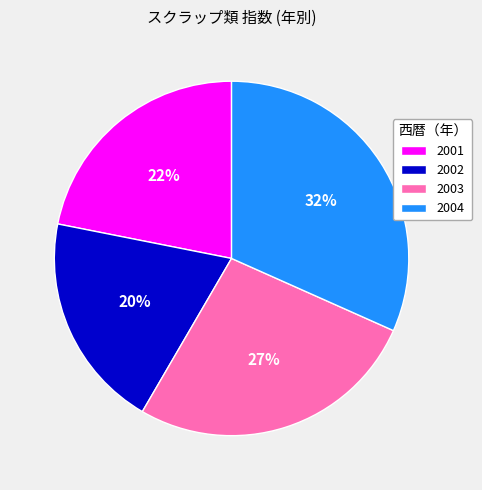

Count the number of slices in the pie.

4